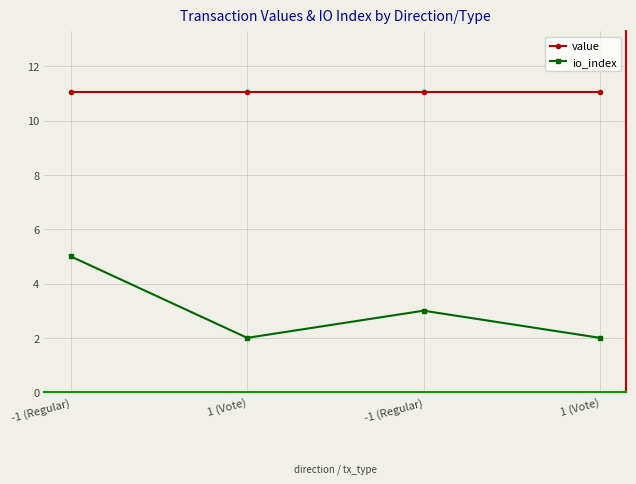

Which series has the largest range (max minus min)?

io_index